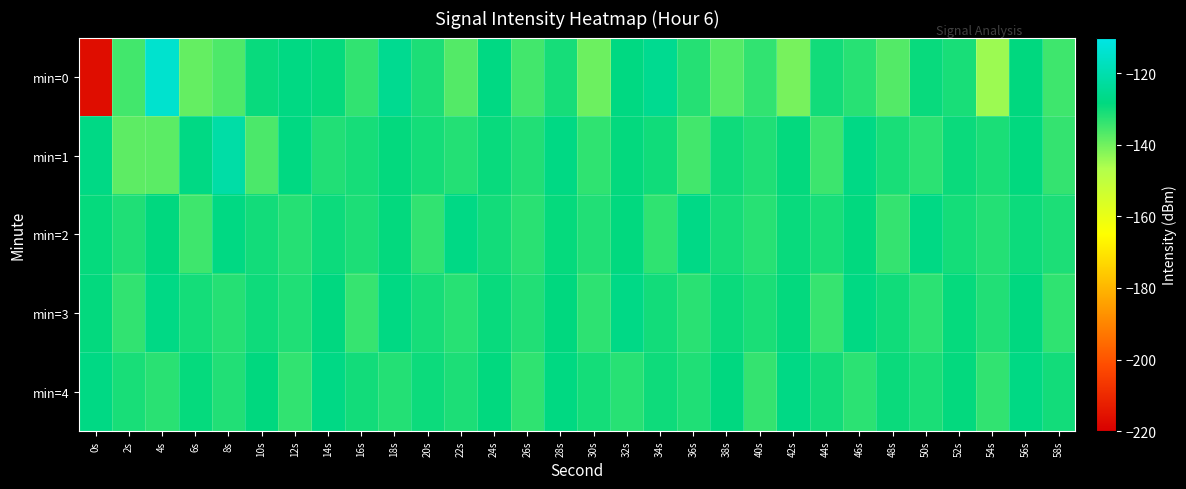

What is the minimum value shown in the chart?

-216.7